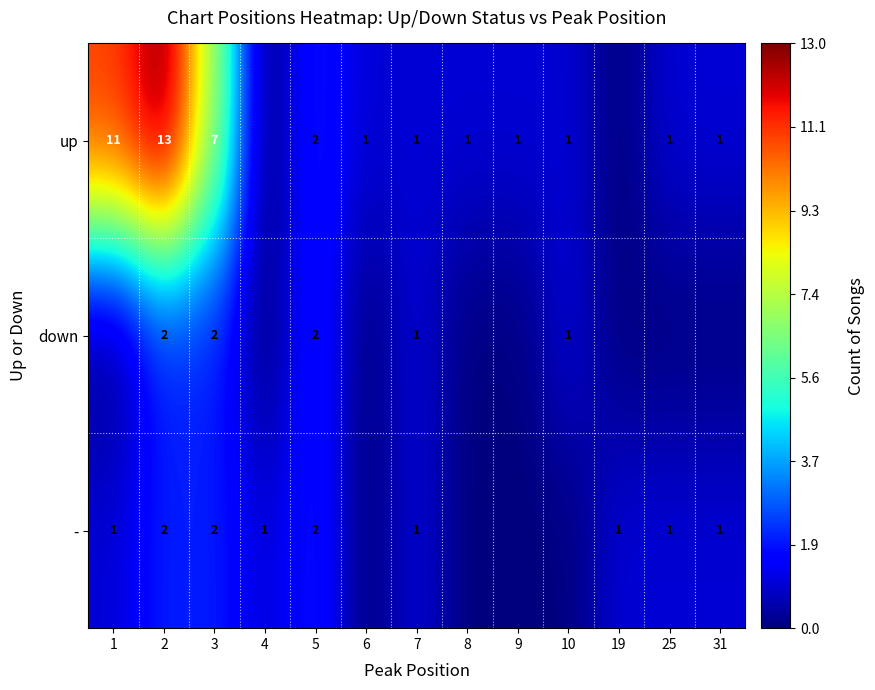

What is the difference between the up values at 3 and 5?

5